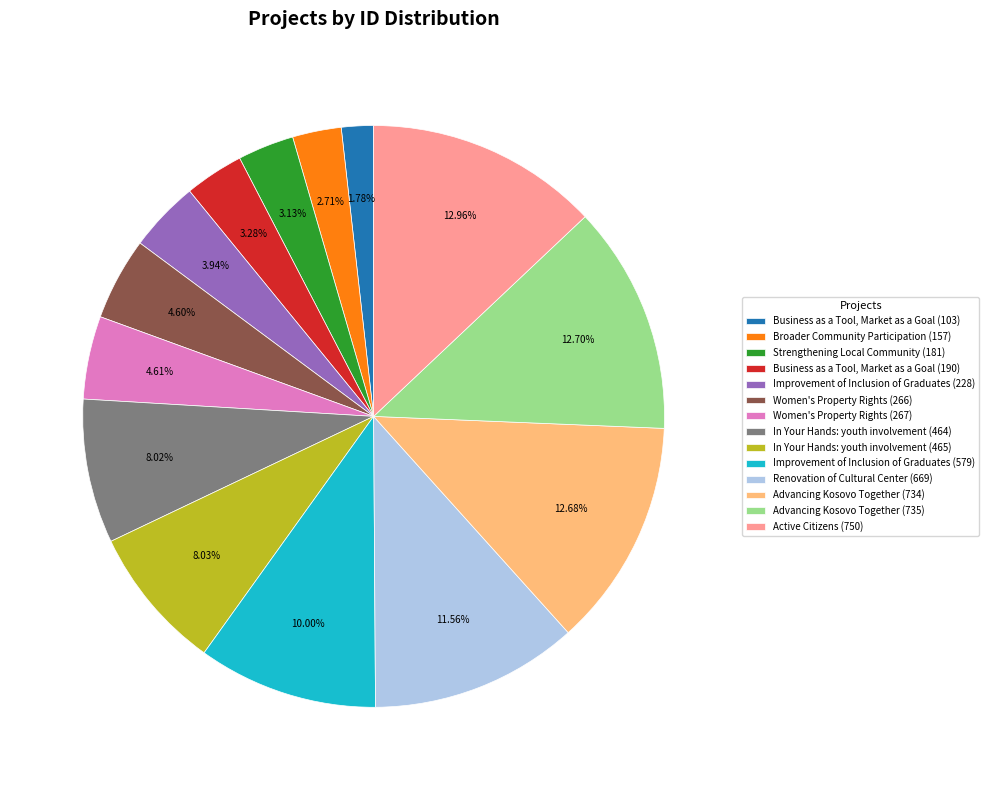

Which slice is the smallest?

Business as a Tool, Market as a Goal (103)